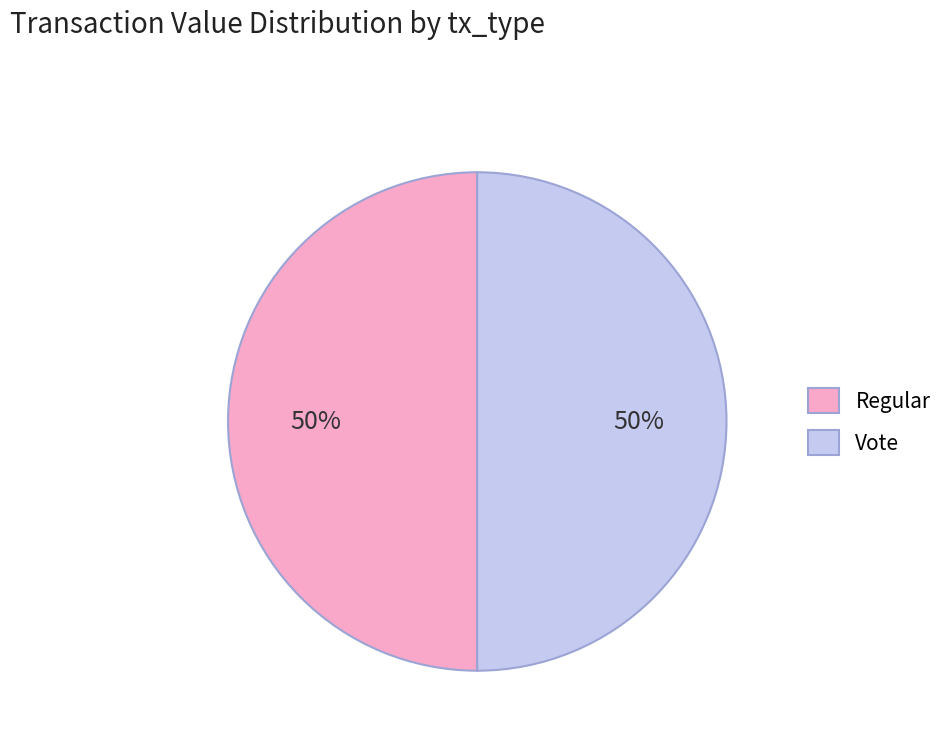

Is it true that Regular is 50% of the pie?

True